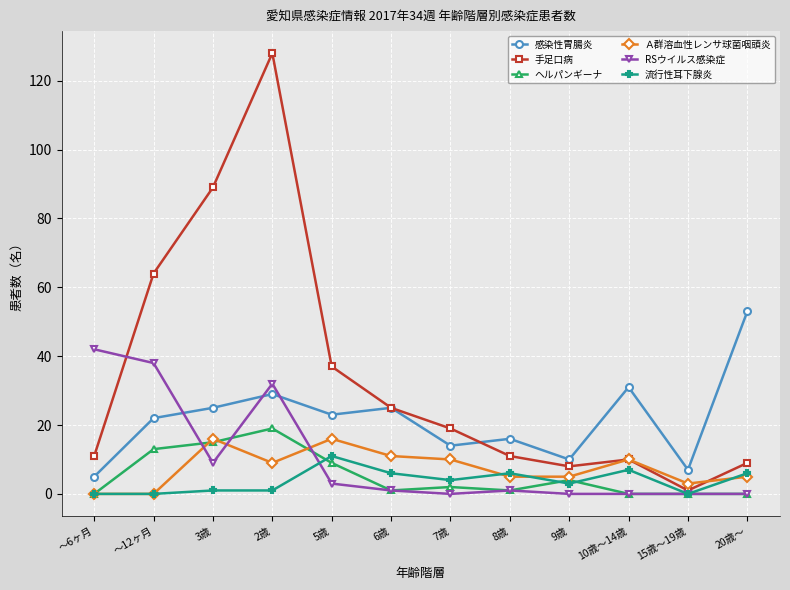

What is the sum of all 感染性胃腸炎 values?

260